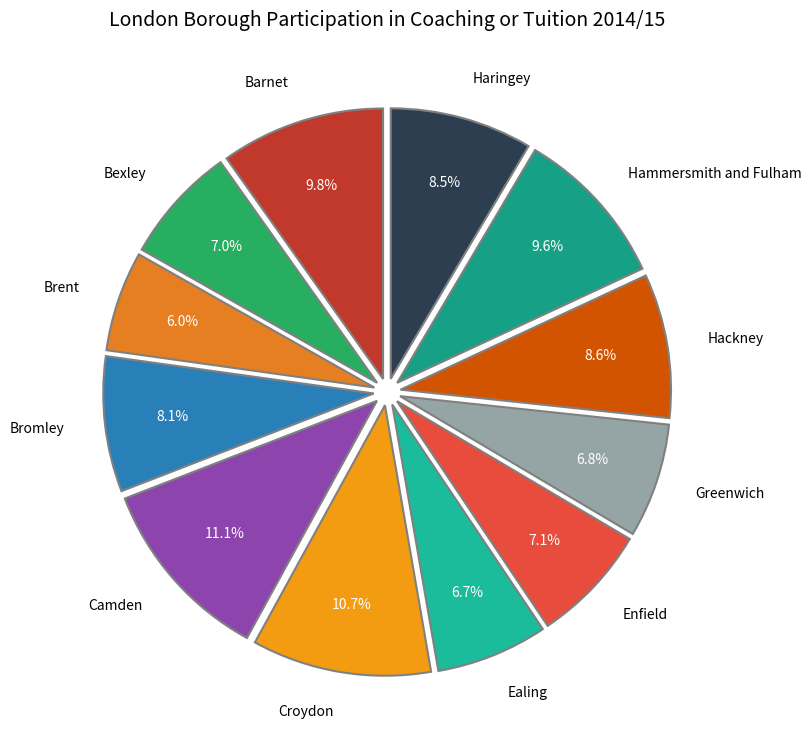

To the nearest percent, what is the difference between the largest and smallest slice percentages?

5%